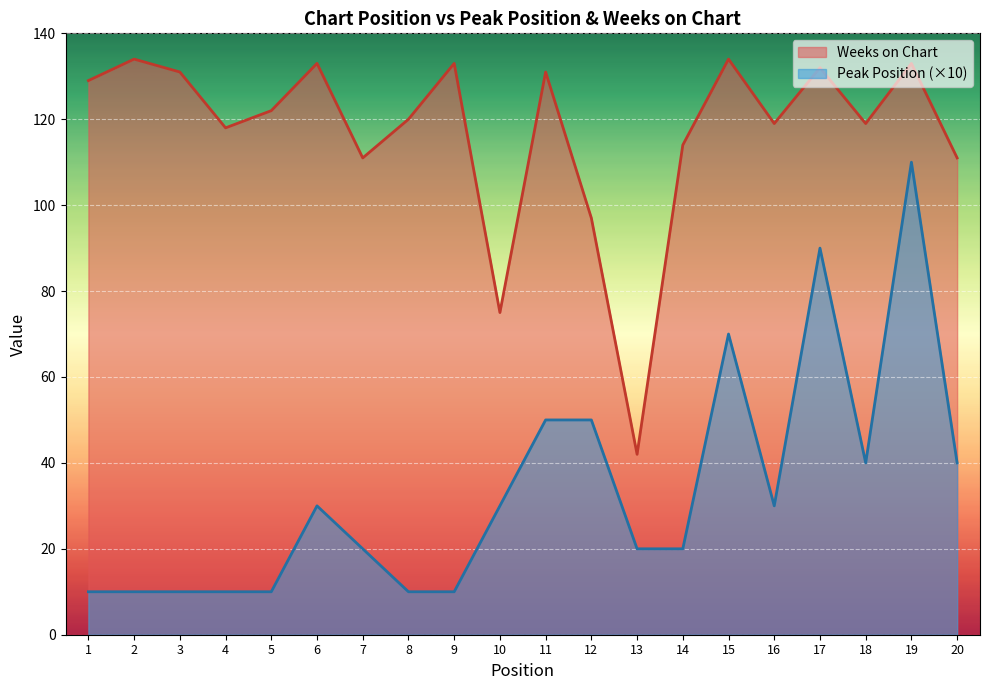

True or false: Weeks on Chart has more than 0 points higher than both neighbors.

True